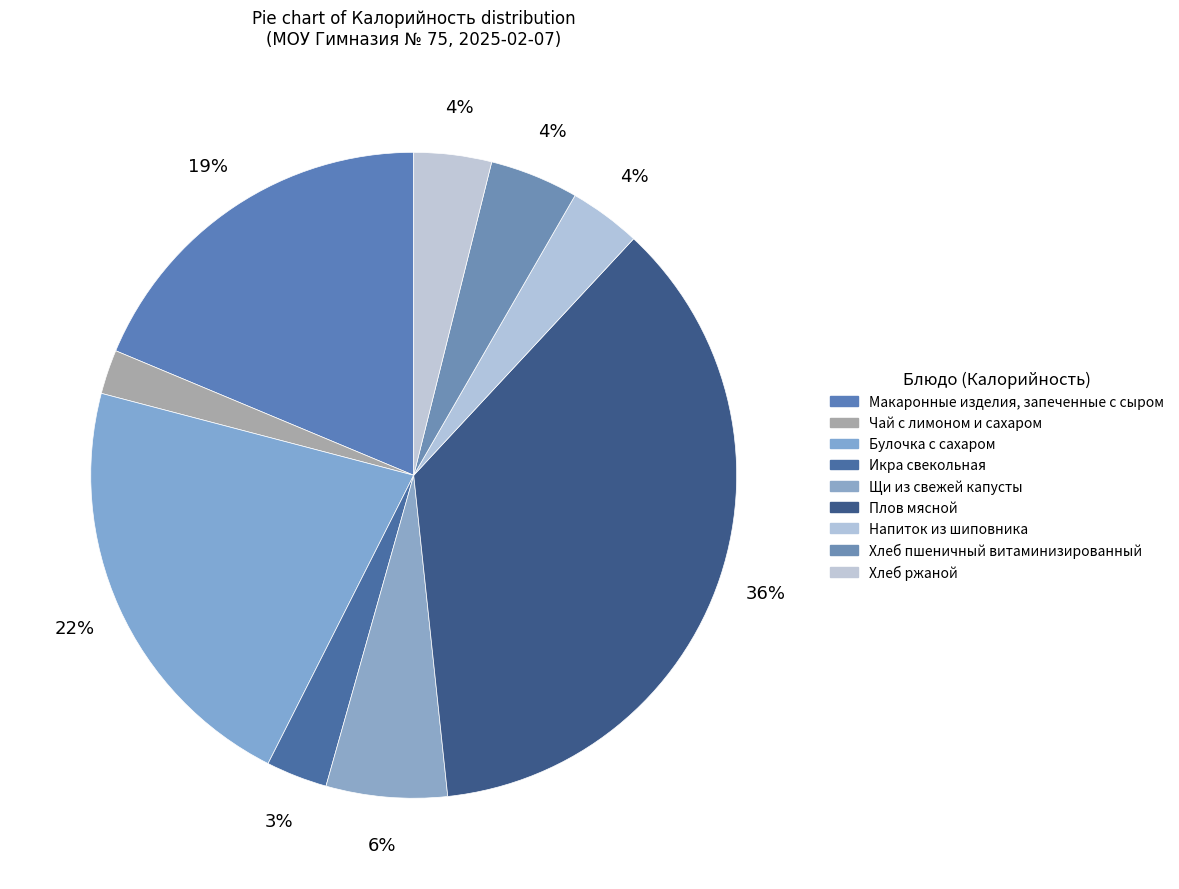

Combined, what portion of the pie is Икра свекольная and Чай с лимоном и сахаром?

5.3%